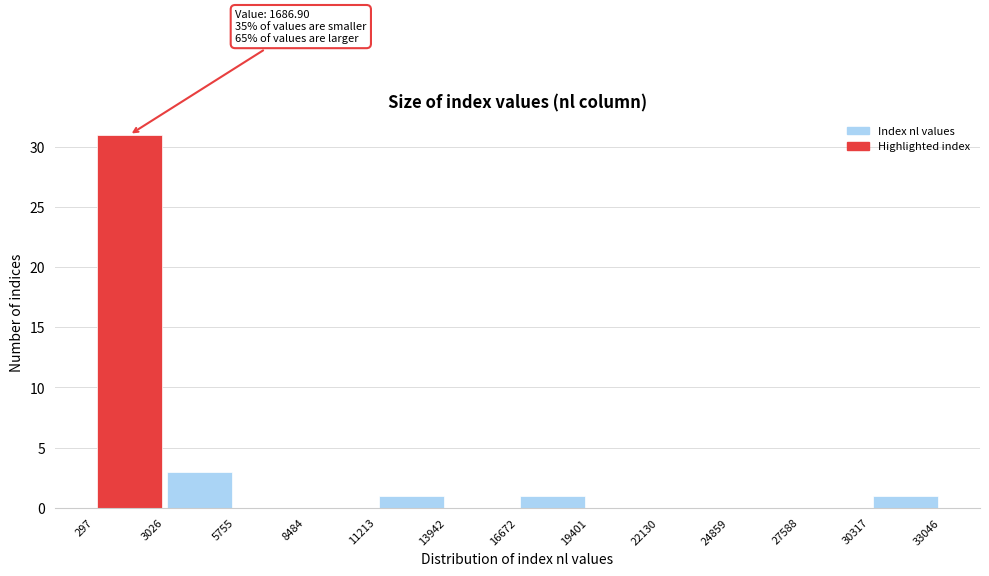

Which range on the x-axis has the tallest bar?

297 to 3026